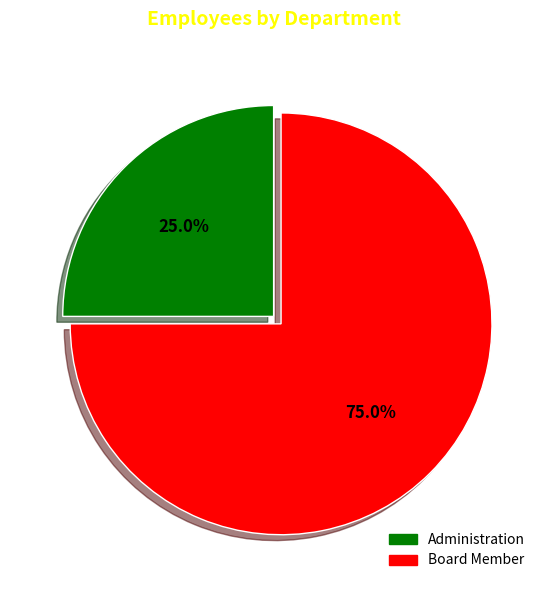

To the nearest percent, what is the combined percentage of Board Member and Administration?

100%